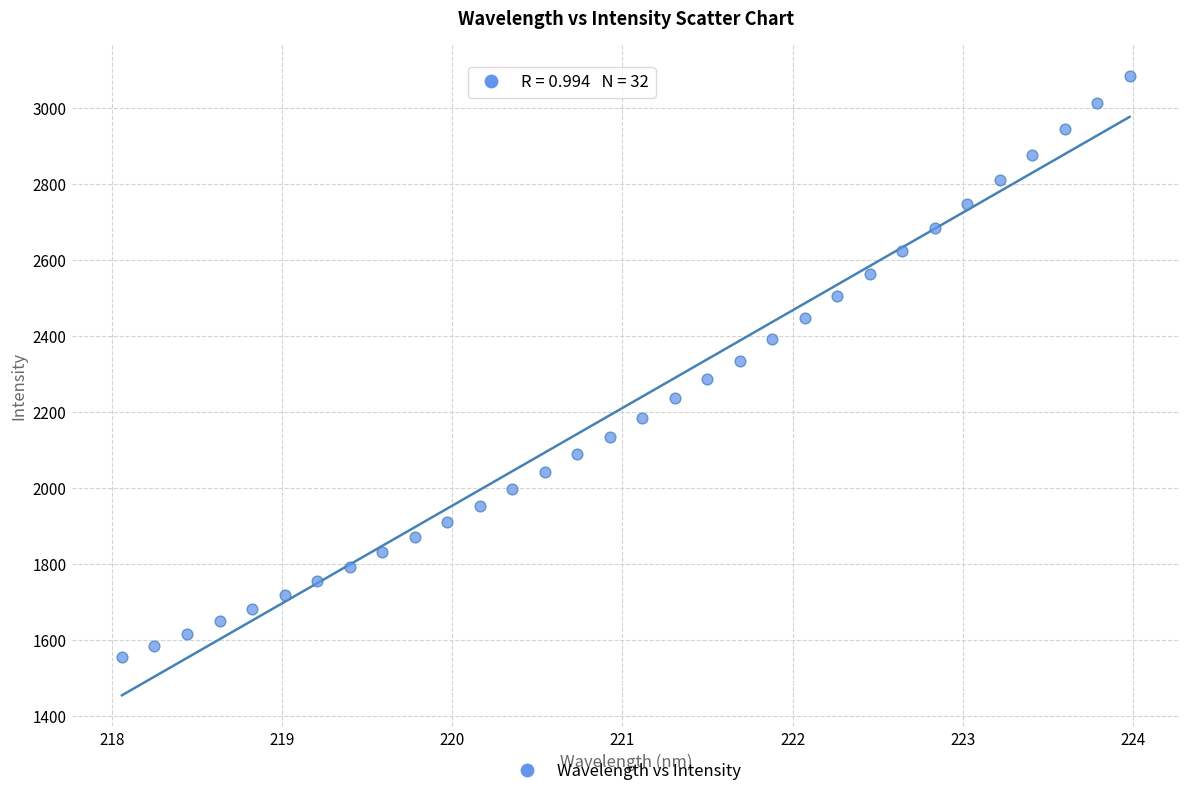

What is the range of X values (max minus min)?

5.9